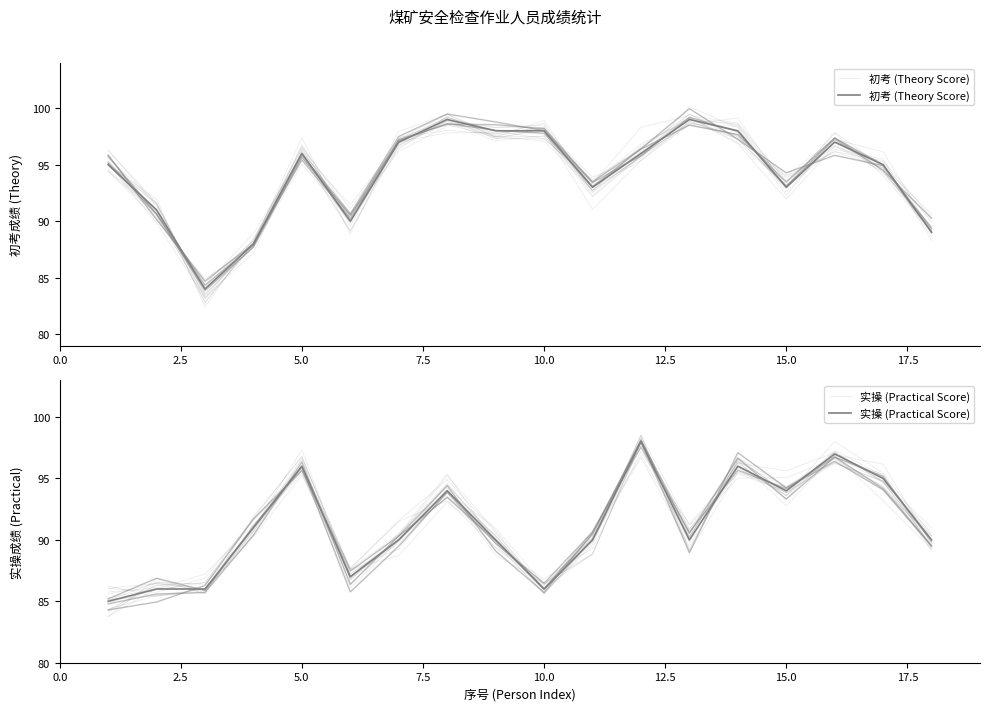

Which series has the widest spread of values?

初考 (Theory Score)